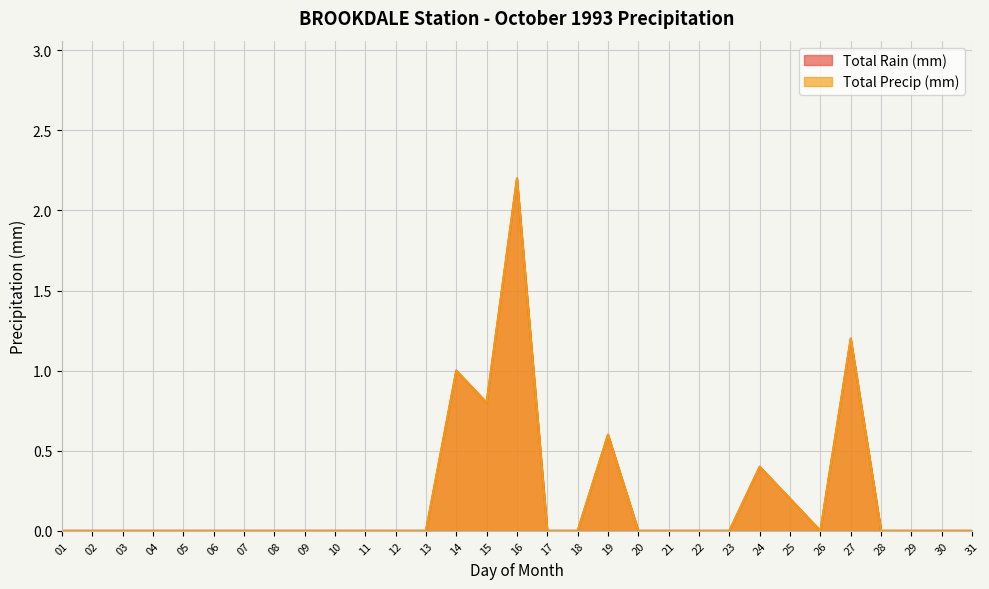

Which has a higher value, 19 or 23?

19